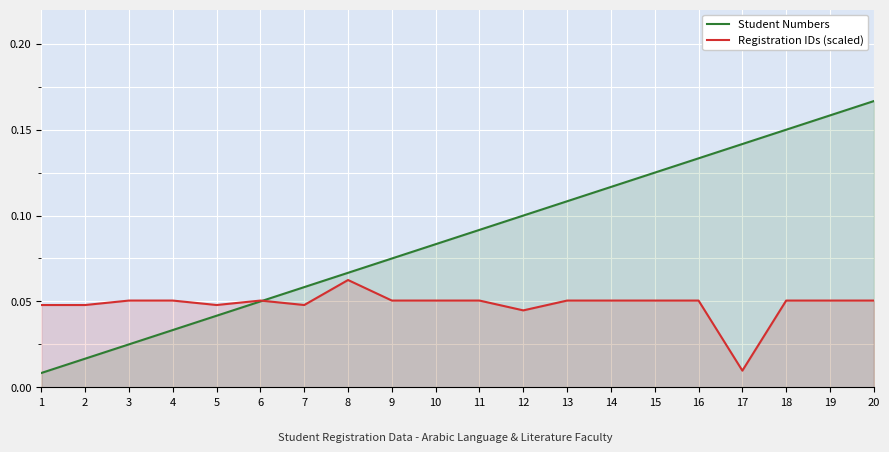

The value of Registration IDs (scaled) at 7 is 0.0. True or false?

True